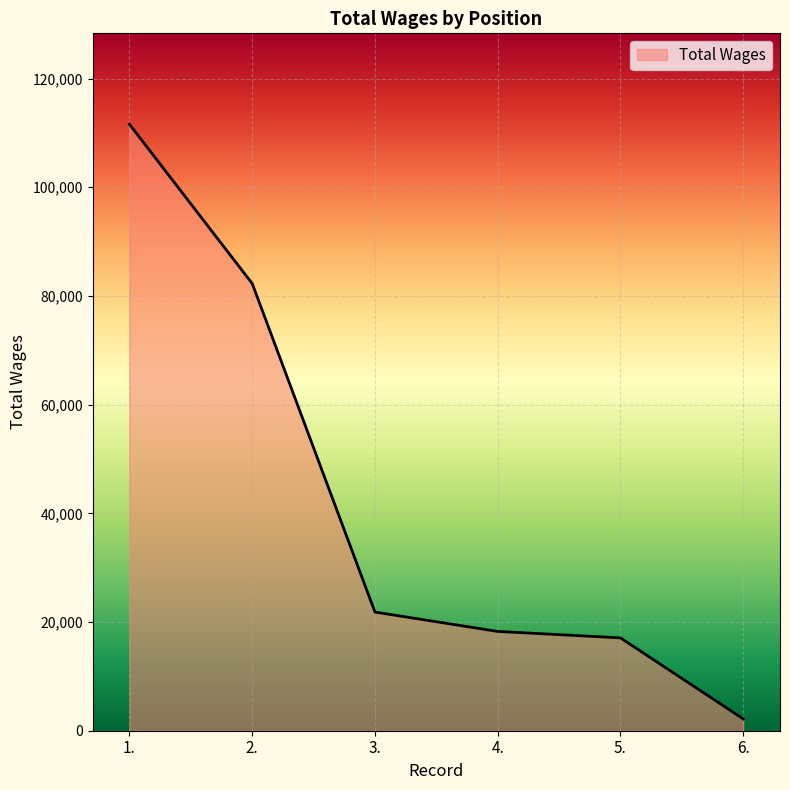

What is the difference between the second highest and minimum values?

80096